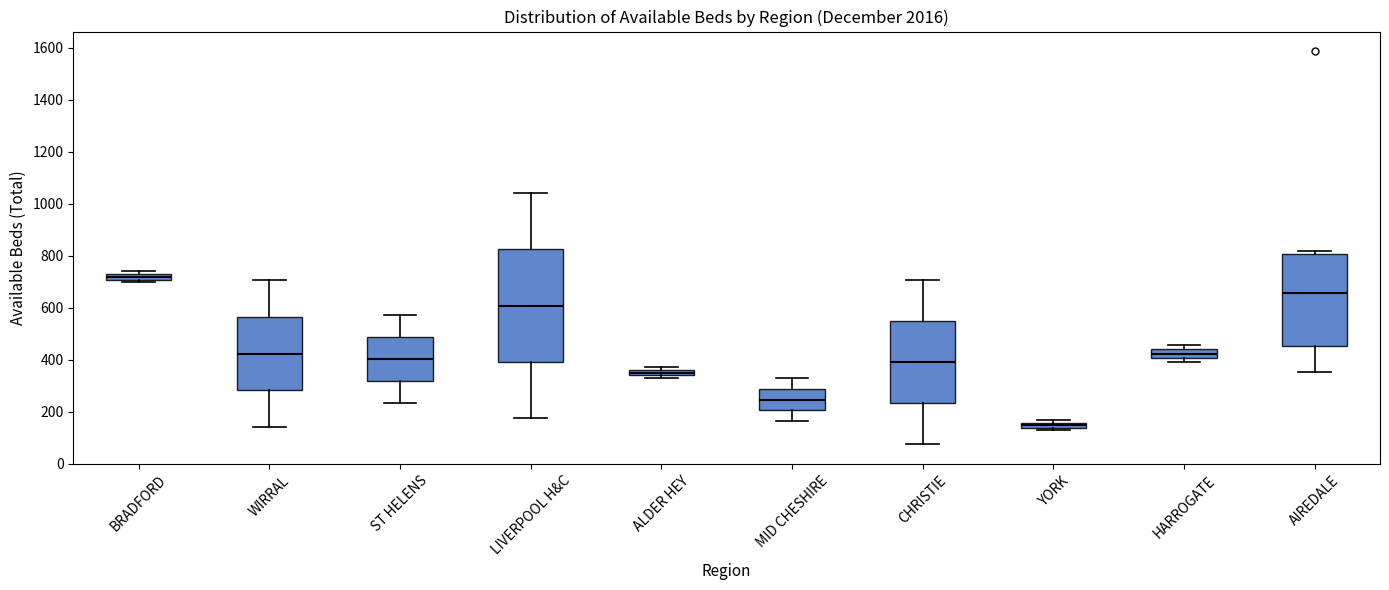

Which box is the tallest, from its lower edge to its upper edge?

LIVERPOOL H&C